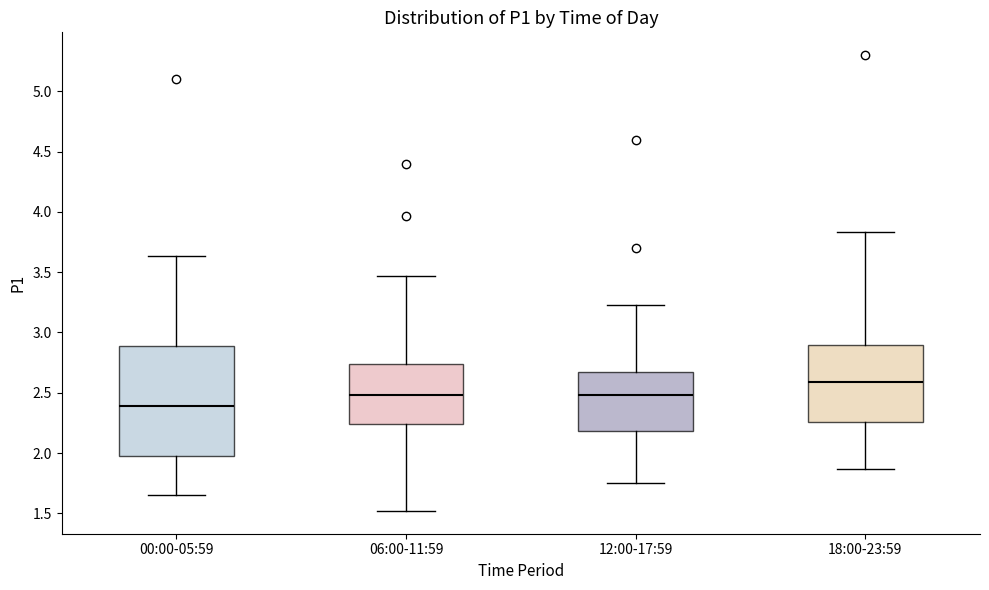

Where is the lower edge of the box for 18:00-23:59 on the y-axis? The values are not printed on the chart, so give them approximately, as read against the axis.

2.25